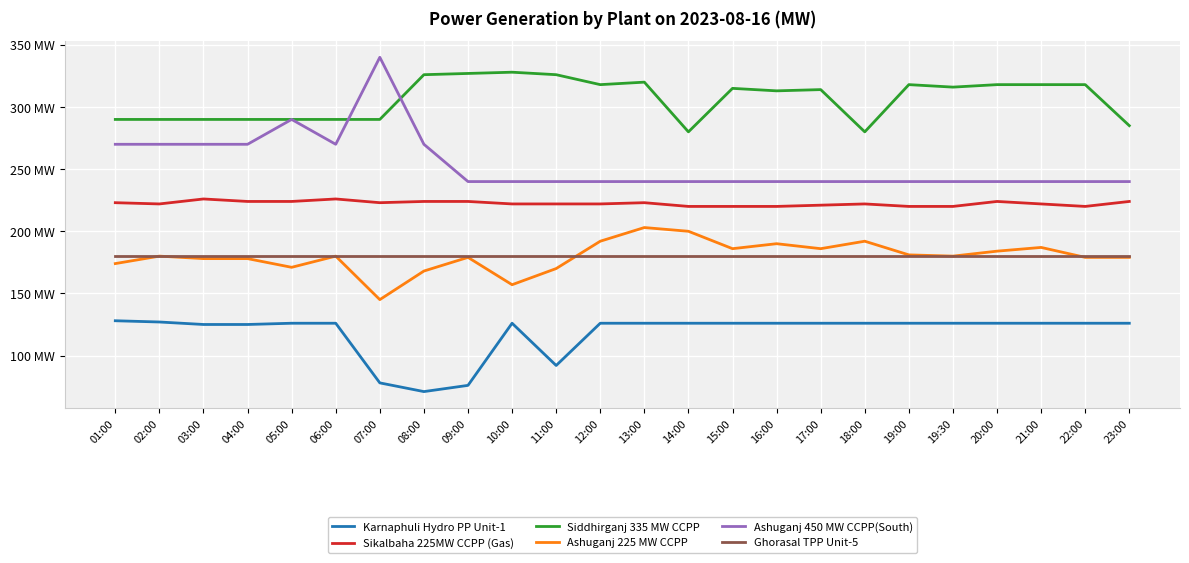

Does the chart have visible grid lines?

Yes